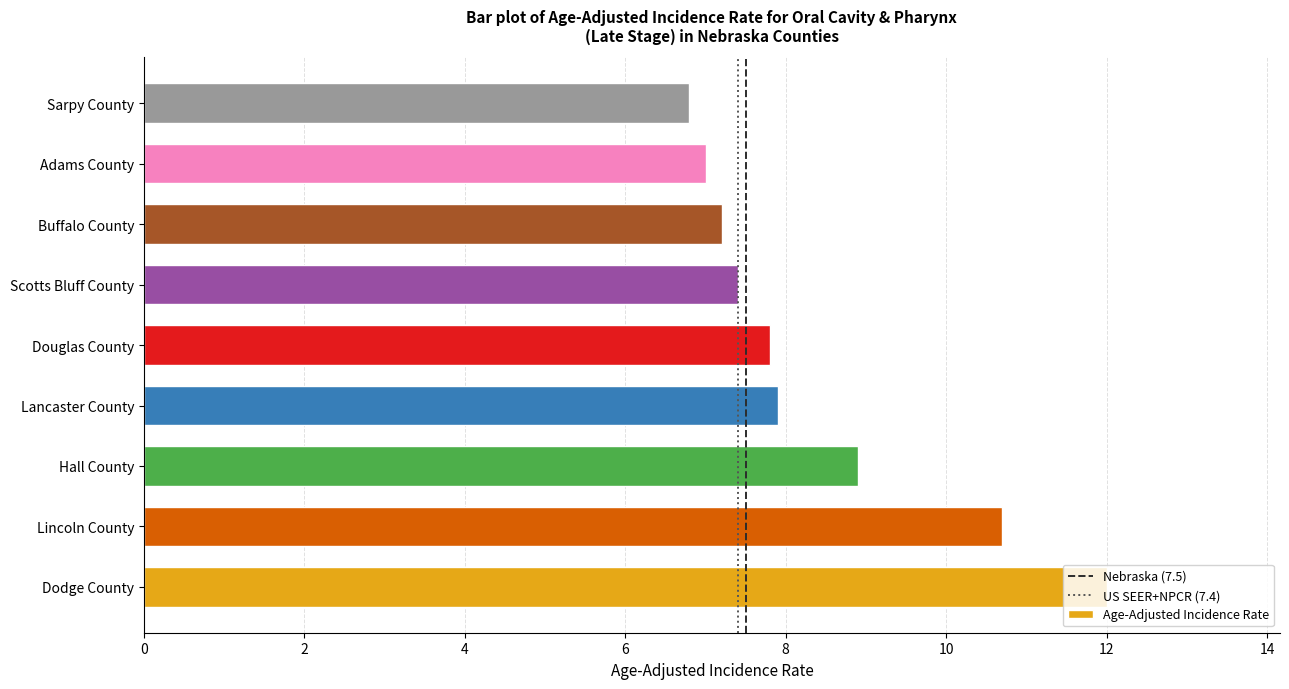

Are the bars grouped side by side (vs. stacked)?

No